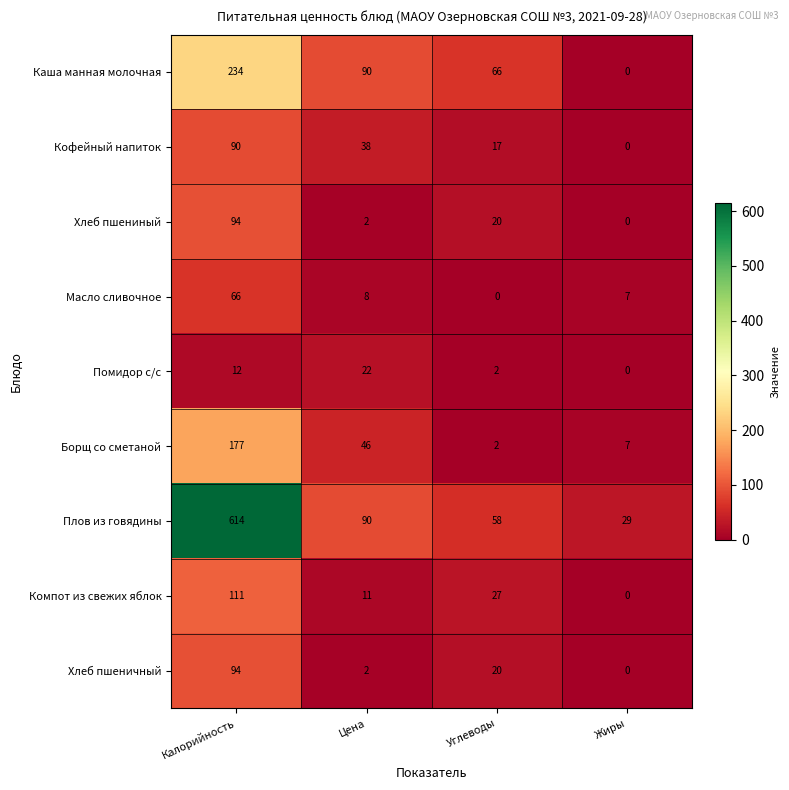

Which series changed the most between Углеводы and Жиры?

Каша манная молочная